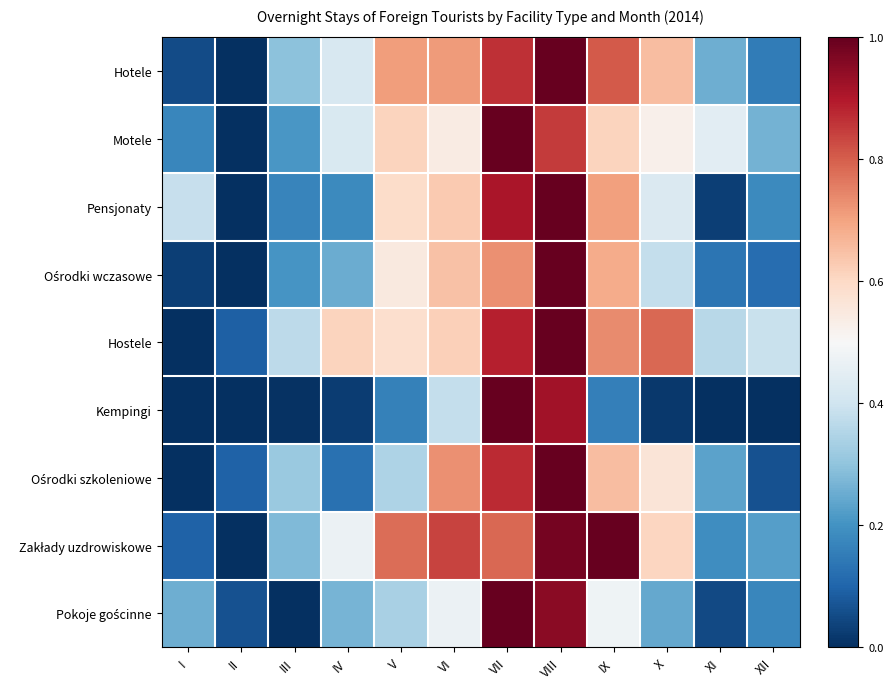

At how many categories does at least one series exceed 0?

12